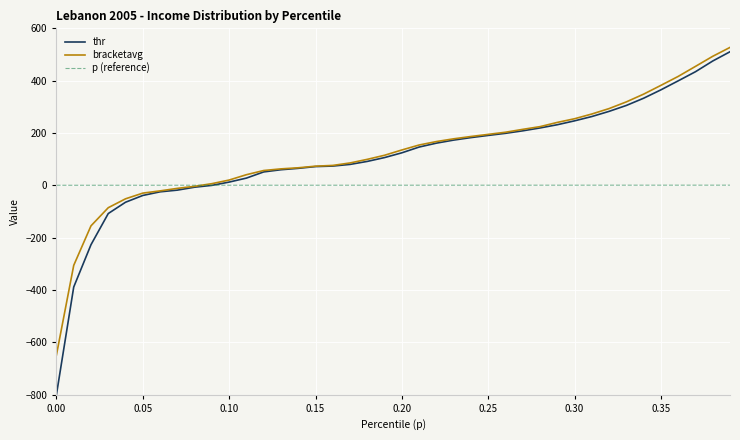

What is the smallest value displayed?

-800.0